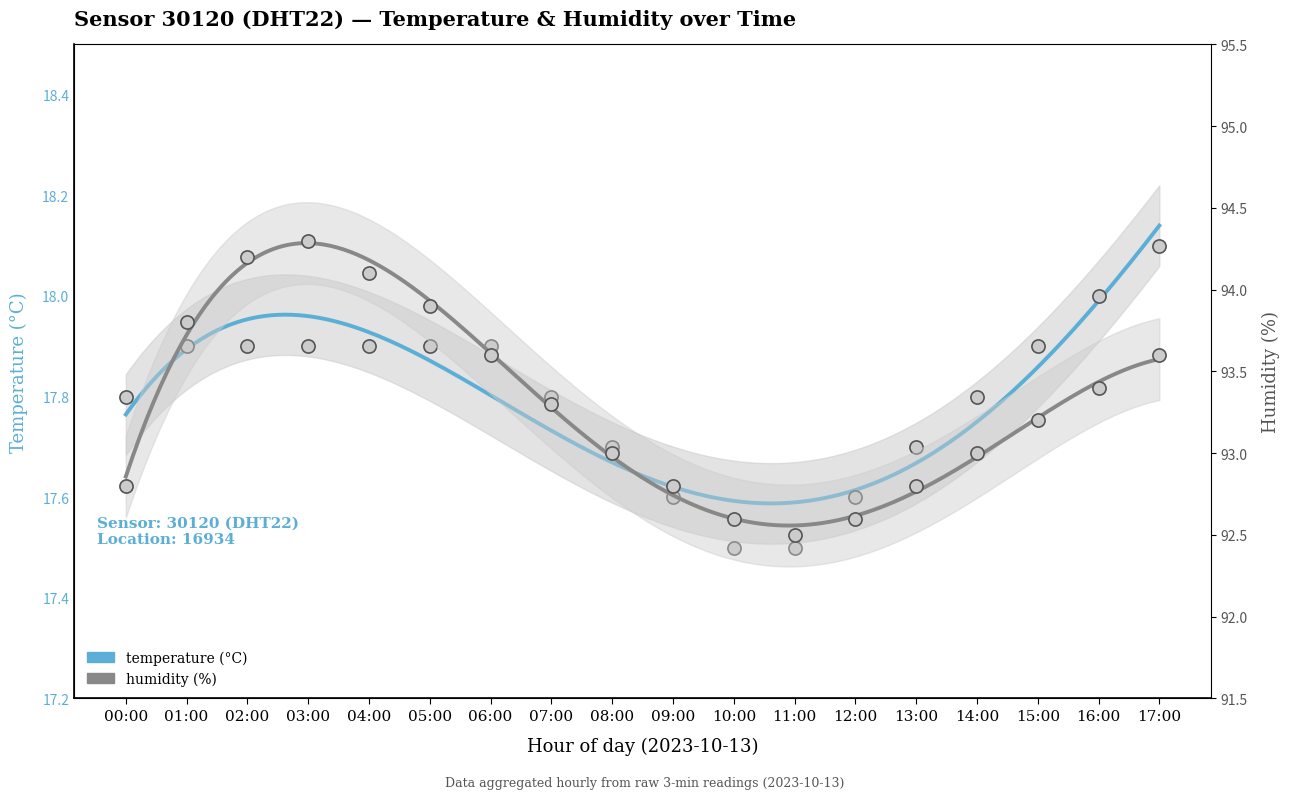

What is the total value across all series at 09:00?

110.4